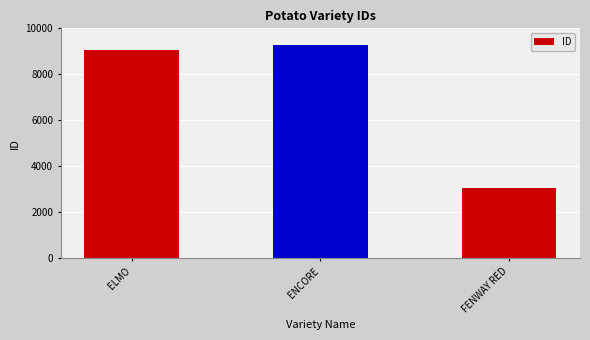

How many data points does each series have?

3